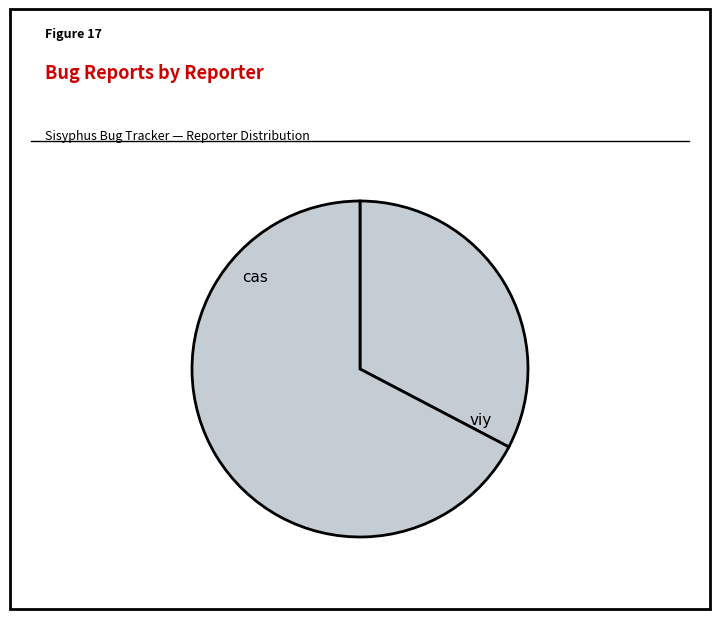

To the nearest percent, what percentage of the pie is viy?

67%